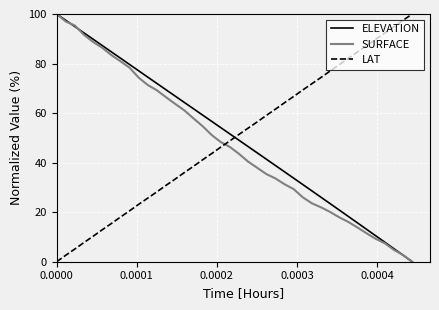

After their last crossing, which series has the higher values: ELEVATION or LAT?

LAT